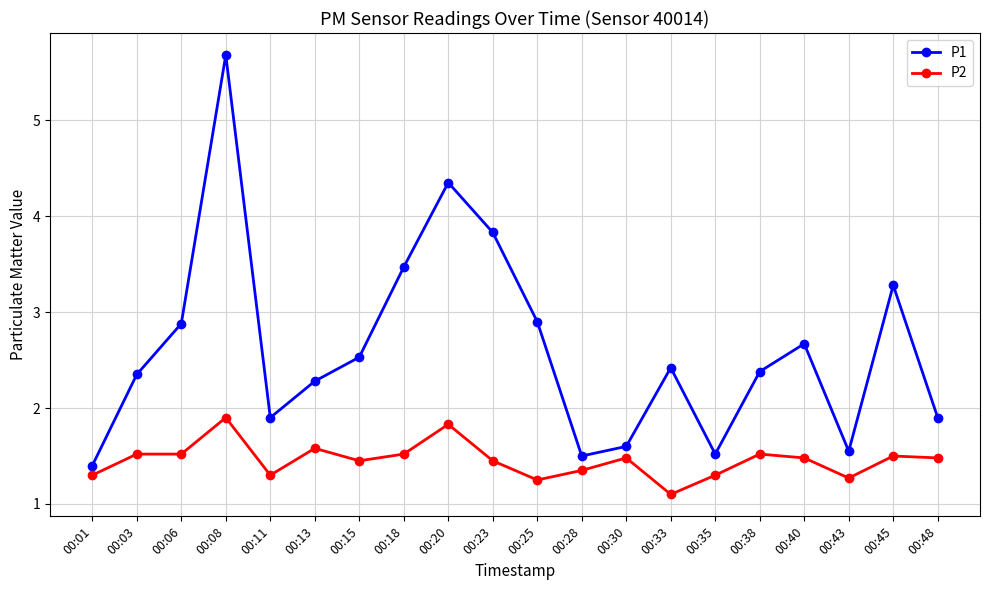

What is the value of the P1 point at the 20th from the left?

1.9